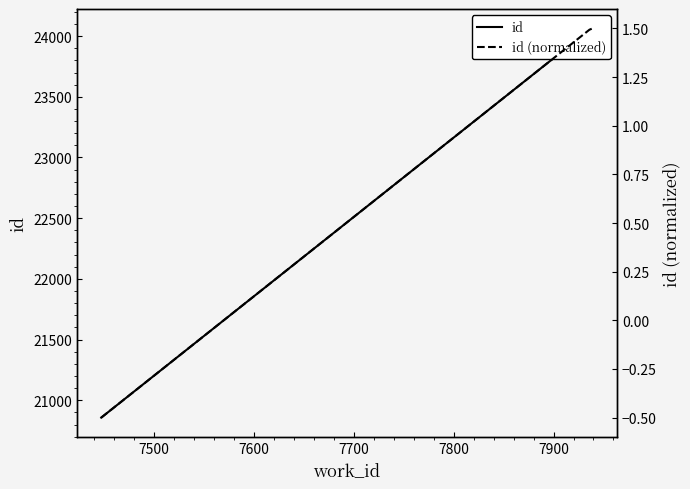

What is the smallest value displayed?

-0.5